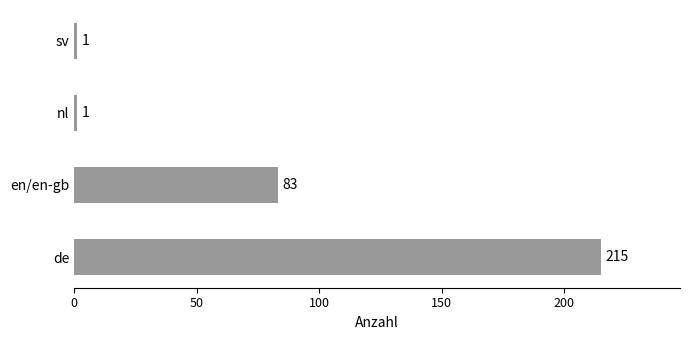

What is the change in value from en/en-gb to nl?

-82